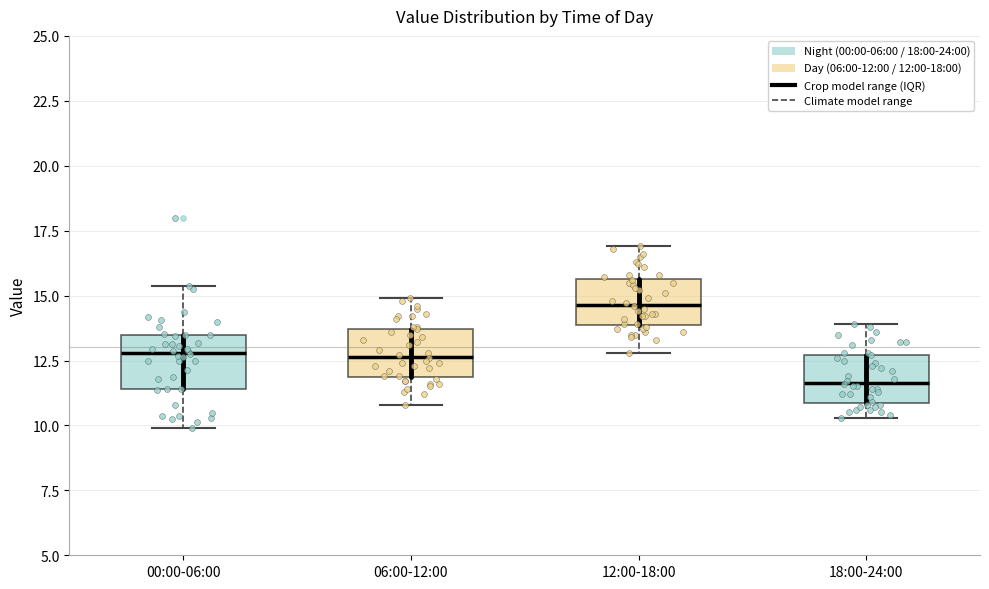

Reading left to right, transcribe this box plot: for each box, give where its median line is, the range the box spans, and where its two whiskers end, as read against the y-axis. The values are not printed on the chart, so give them approximately, as read against the axis.

00:00-06:00: median 13.0, box 11.5 to 13.5, whiskers 10.0 to 15.5
06:00-12:00: median 12.5, box 12.0 to 13.5, whiskers 11.0 to 15.0
12:00-18:00: median 14.5, box 14.0 to 15.5, whiskers 13.0 to 17.0
18:00-24:00: median 11.5, box 11.0 to 12.5, whiskers 10.5 to 14.0